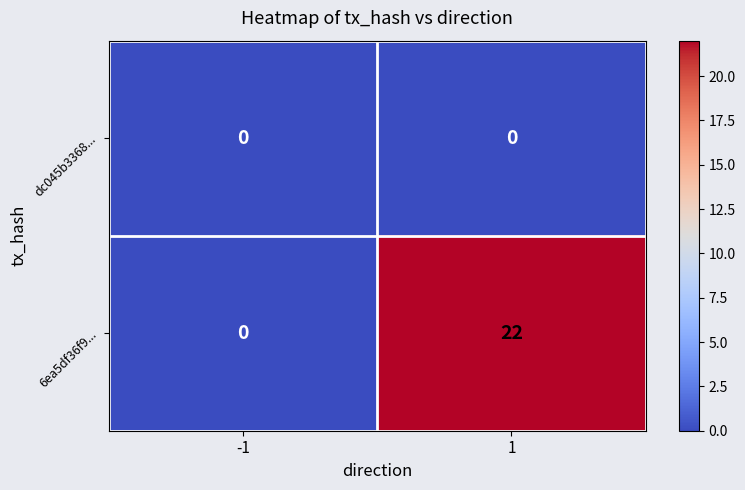

True or false: 6ea5df36f9... has a value of 9 at -1.

False